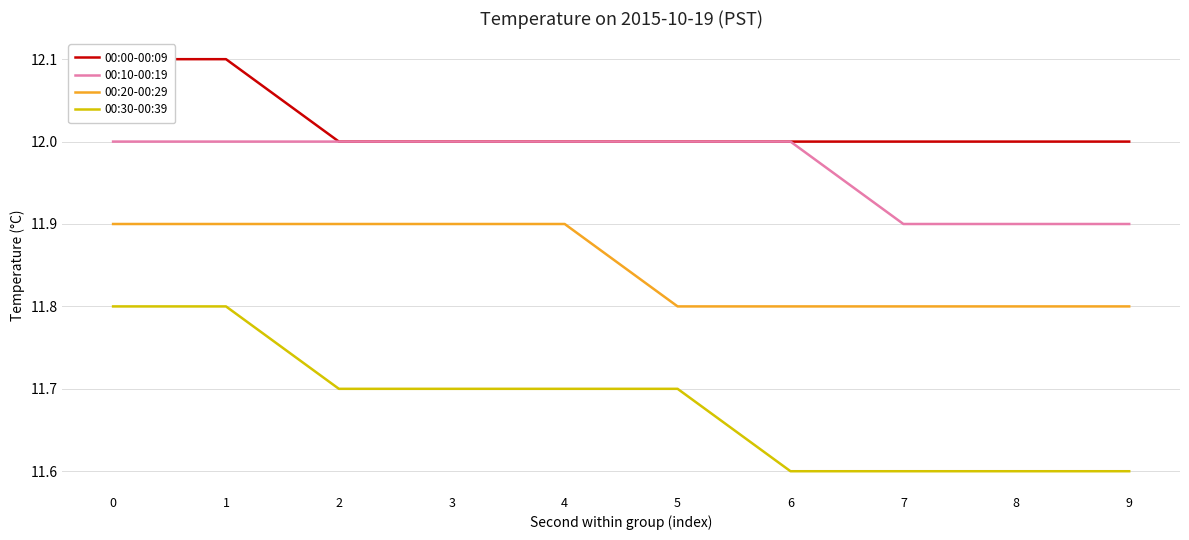

At 8, list the series in order from smallest to largest.

00:30-00:39, 00:20-00:29, 00:10-00:19, 00:00-00:09